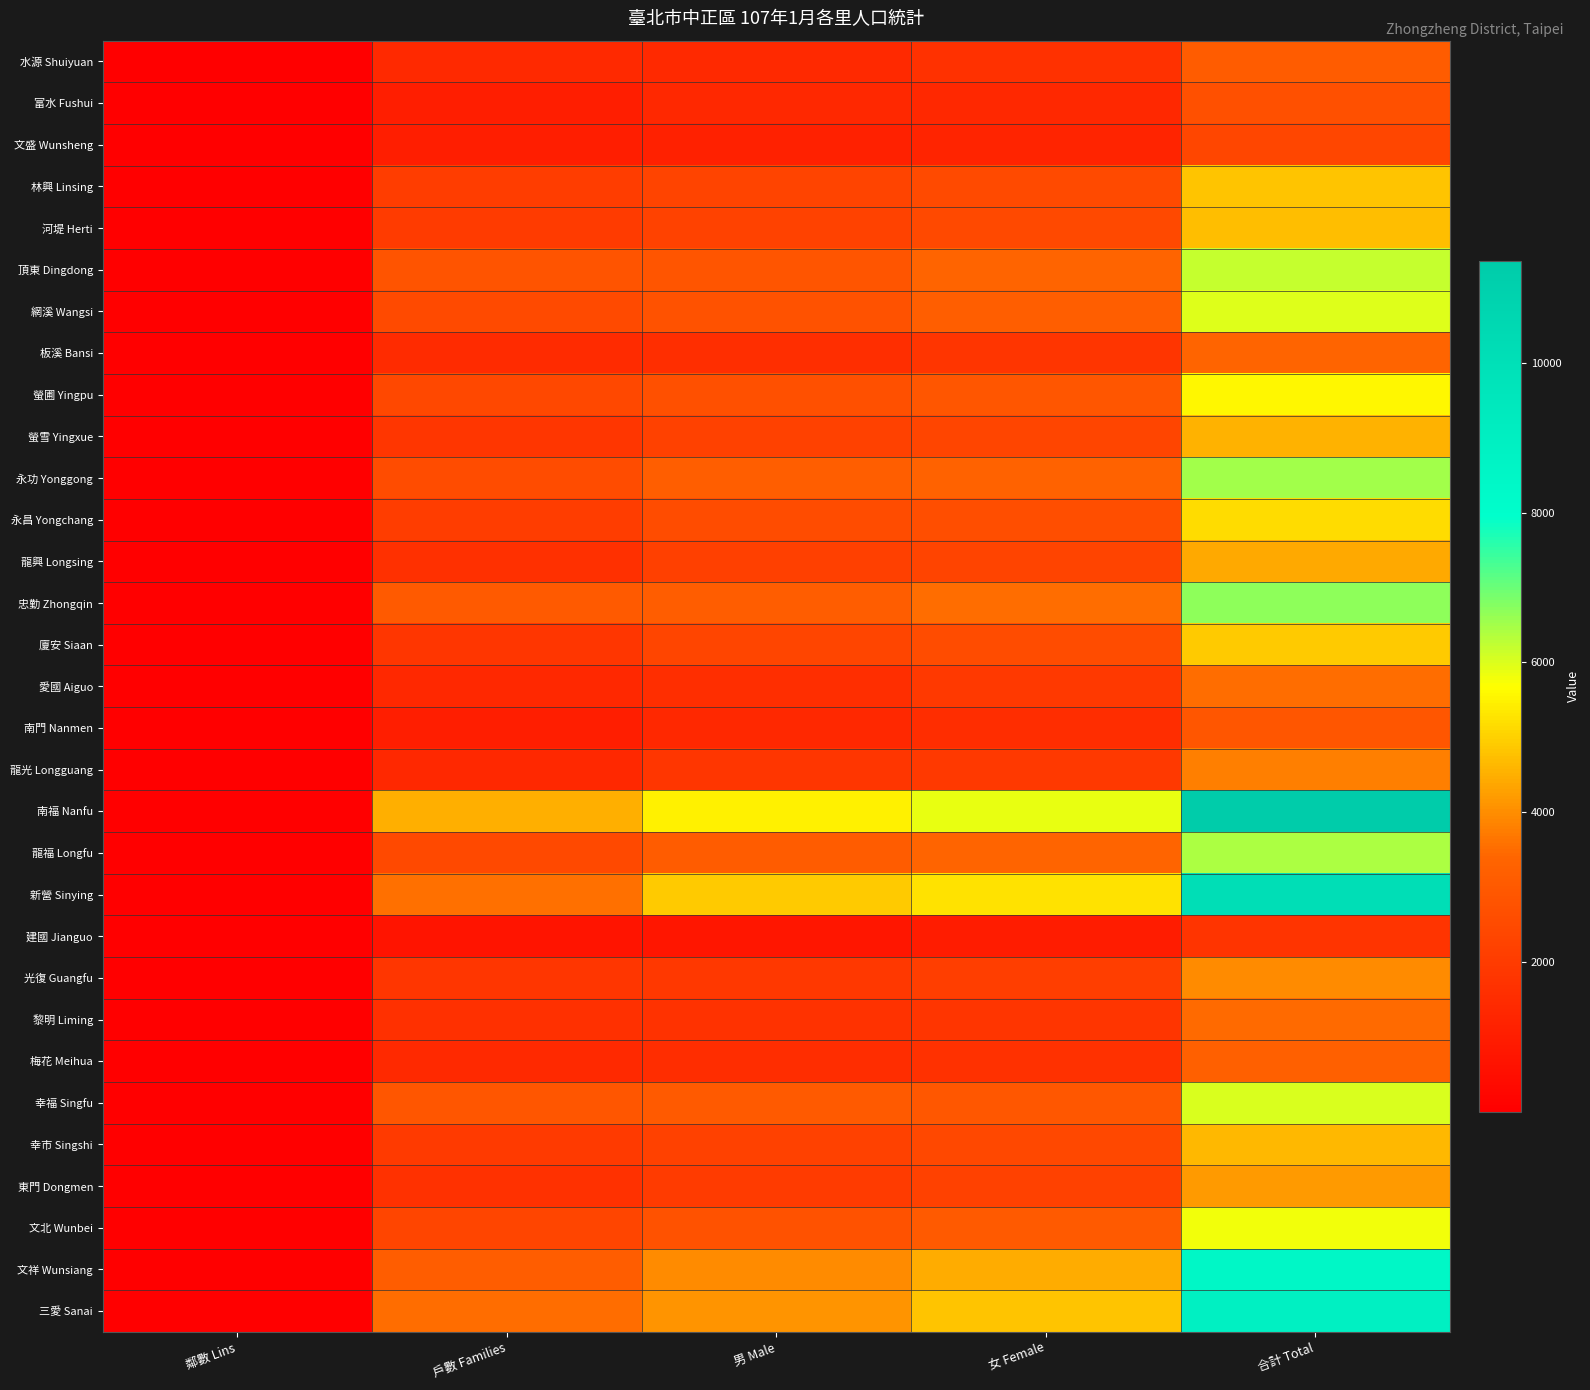

Between 女 Female and 合計 Total, which series saw the biggest shift?

南福 Nanfu